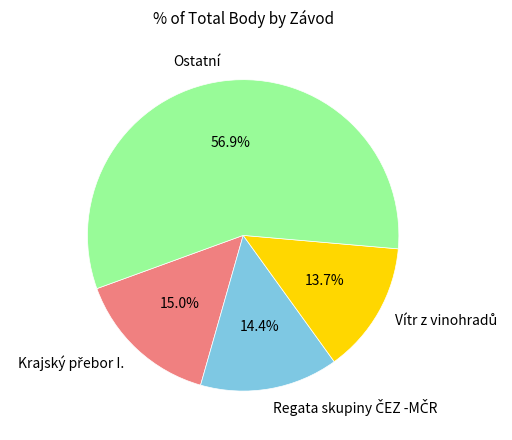

Is Ostatní the majority of the pie?

Yes